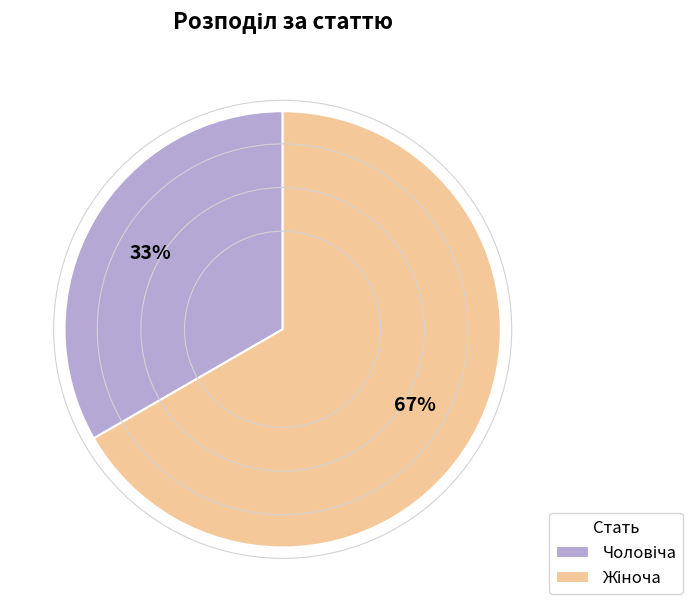

Does any single category account for the majority?

Yes